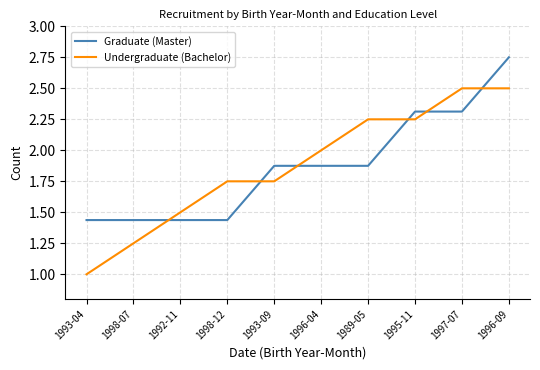

Which label corresponds to the largest value in the chart?

1996-09